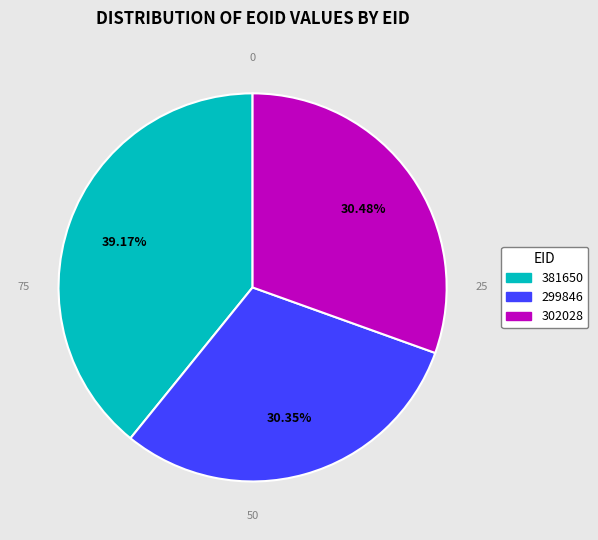

What is the ratio of the value at 302028 to the value at 299846?

1.0